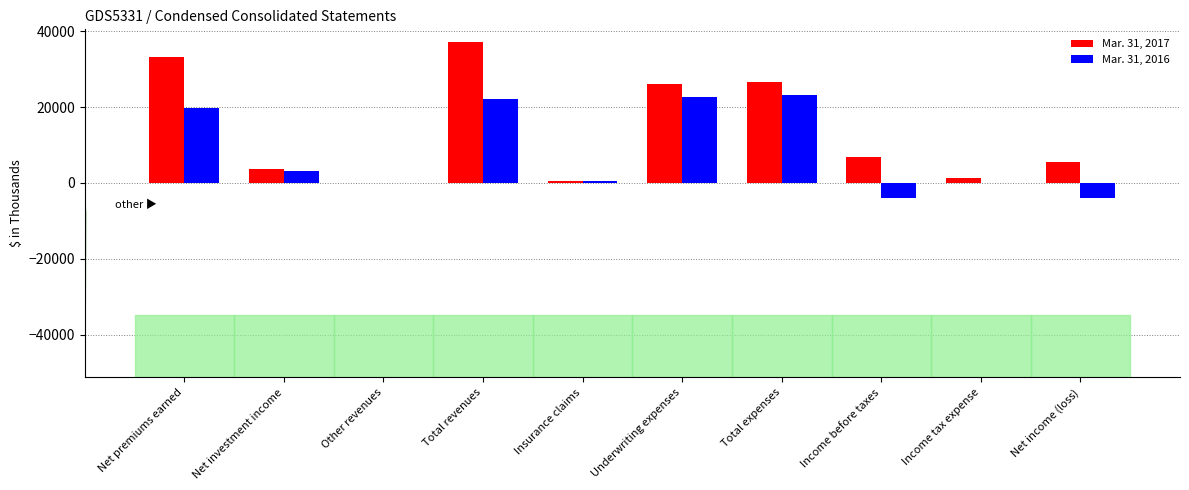

Between Total revenues and Net income (loss), which series saw the biggest shift?

Mar. 31, 2017